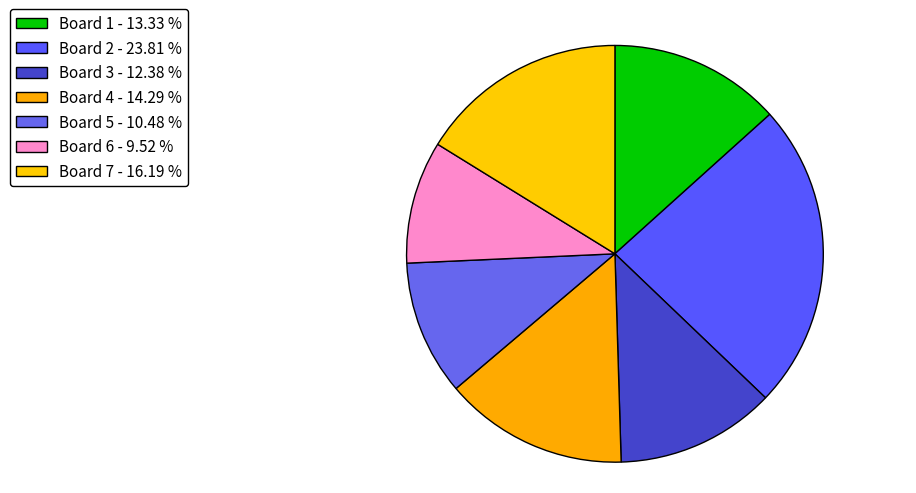

Combined, what portion of the pie is Board 3 and Board 7?

28.6%